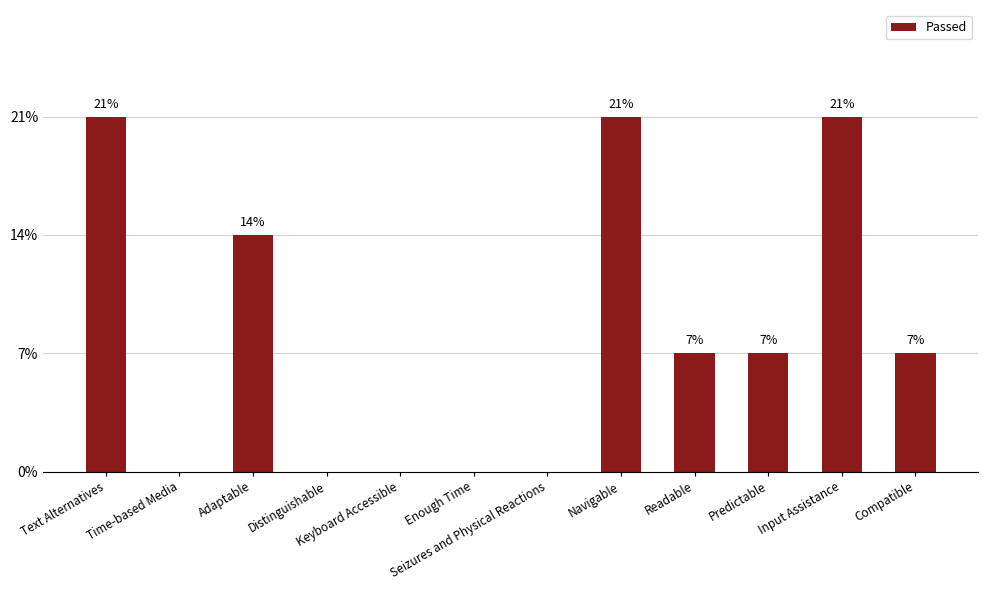

Are the bars horizontal?

No